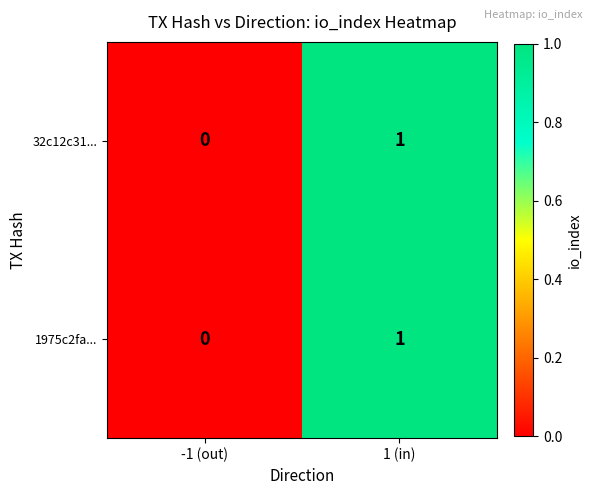

The 1975c2fa... series shows 1 at 1 (in). True or false?

True